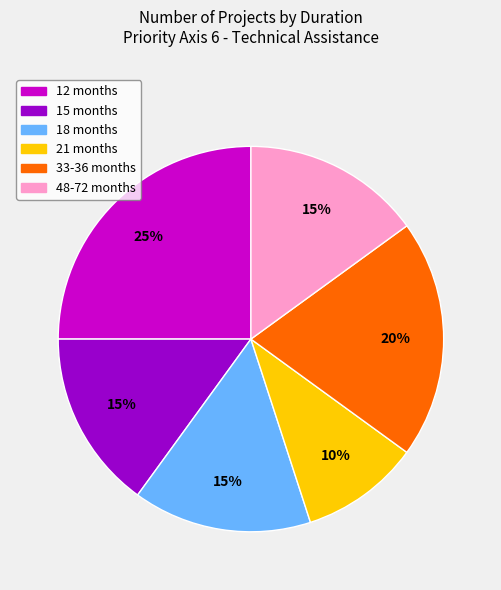

To the nearest percent, what is the difference between the largest and smallest slice percentages?

15%